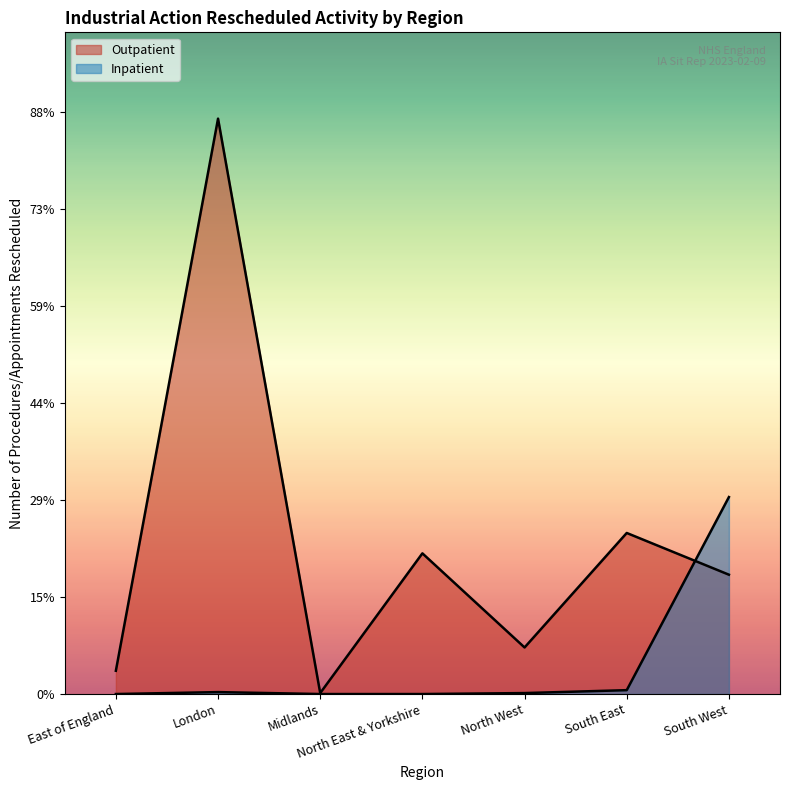

What position from the right is London?

6